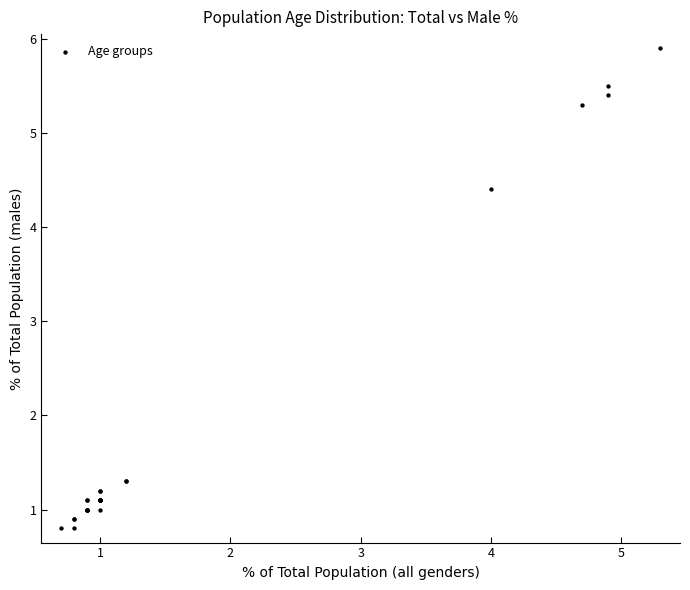

What Y value in the scatter plot is closest to 3?

4.4